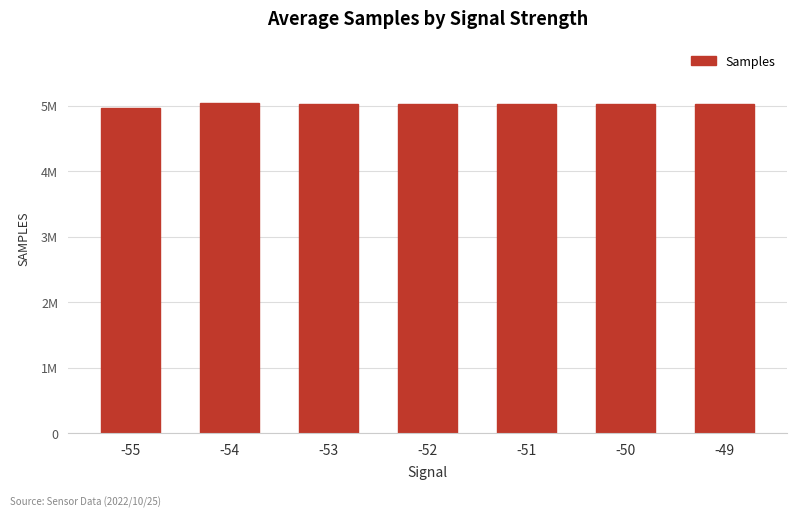

List the labels in order of value, smallest first.

-55, -53, -51, -52, -49, -50, -54